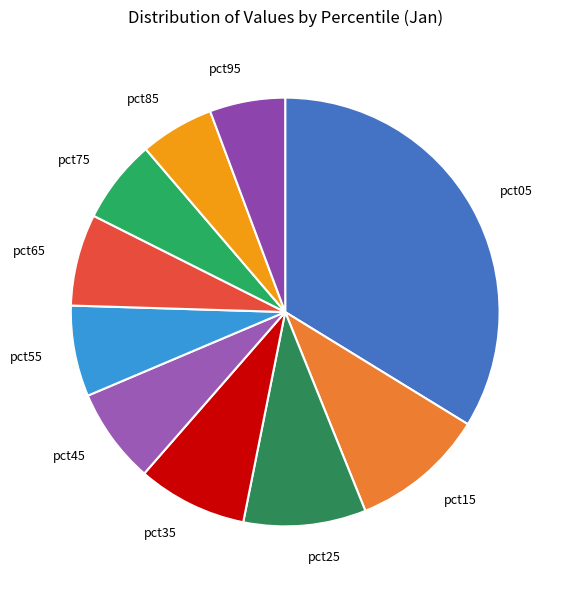

How many slices are in this pie chart?

10